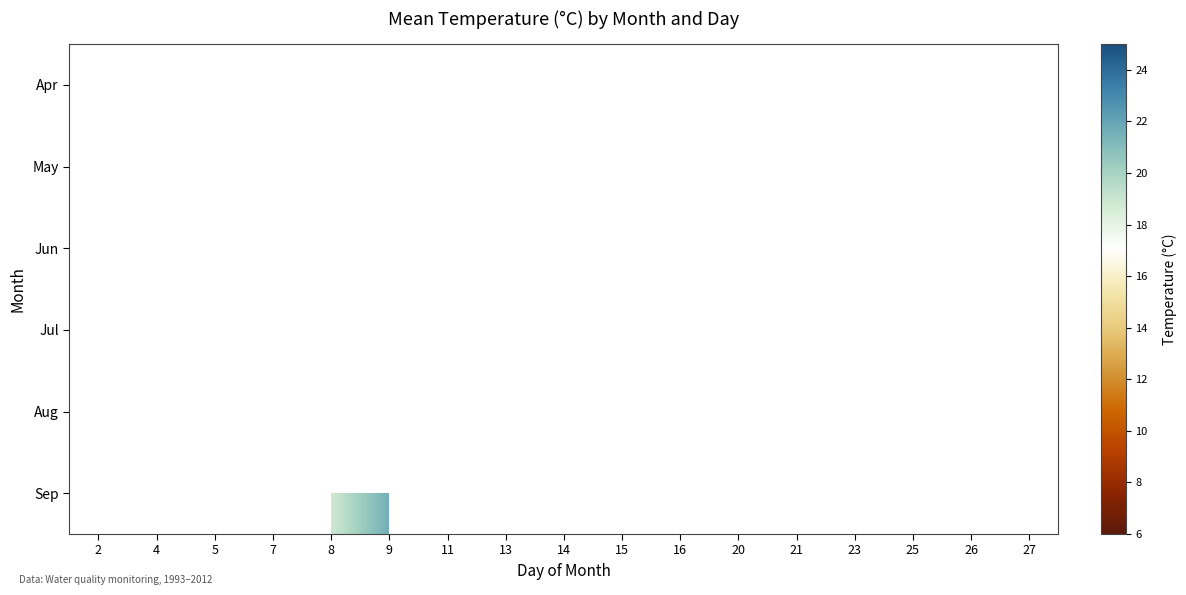

List the series in order of their peak value, lowest first.

Apr, May, Jun, Jul, Aug, Sep